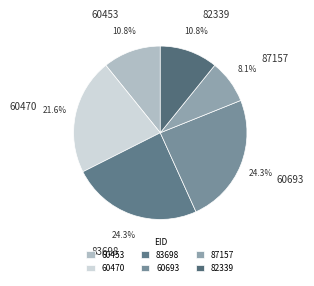

Is it true that 83698 is 24% of the pie?

True